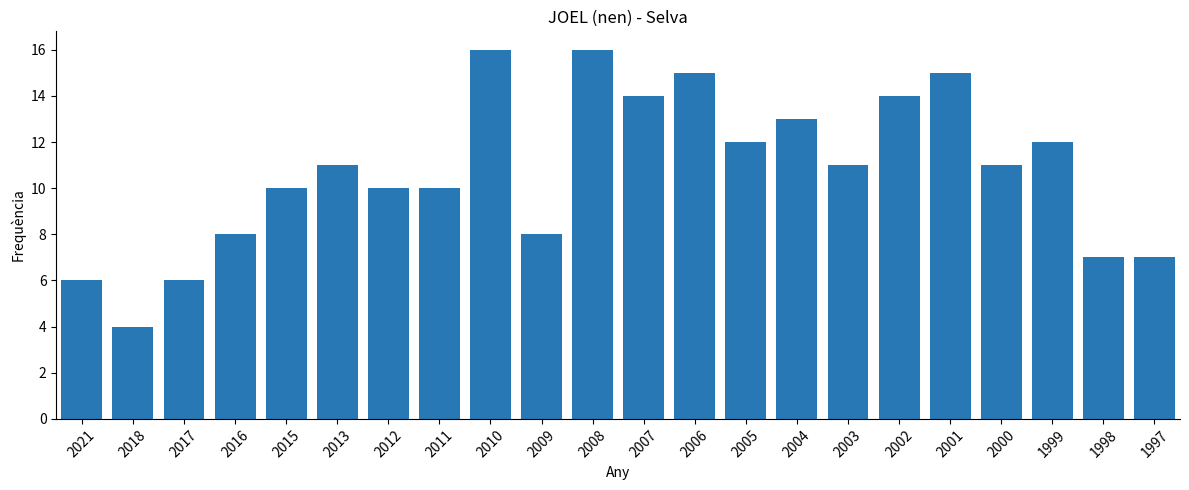

Which has a higher value, 2003 or 2015?

2003